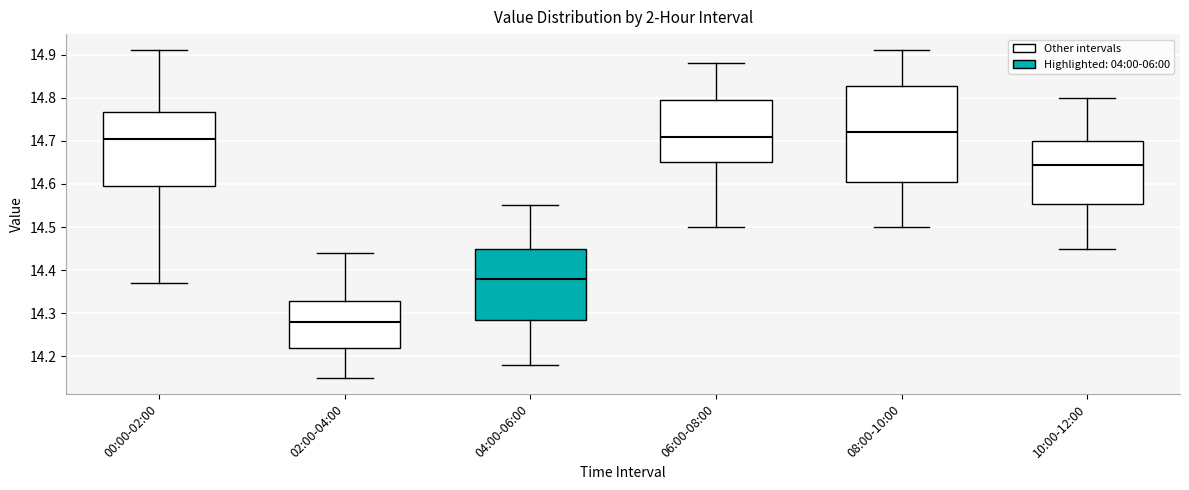

Reading left to right, transcribe this box plot: for each box, give where its median line is, the range the box spans, and where its two whiskers end, as read against the y-axis. The values are not printed on the chart, so give them approximately, as read against the axis.

00:00-02:00: median 14.71, box 14.60 to 14.77, whiskers 14.37 to 14.91
02:00-04:00: median 14.28, box 14.22 to 14.33, whiskers 14.15 to 14.44
04:00-06:00: median 14.38, box 14.29 to 14.45, whiskers 14.18 to 14.55
06:00-08:00: median 14.71, box 14.65 to 14.80, whiskers 14.50 to 14.88
08:00-10:00: median 14.72, box 14.61 to 14.83, whiskers 14.50 to 14.91
10:00-12:00: median 14.65, box 14.55 to 14.70, whiskers 14.45 to 14.80